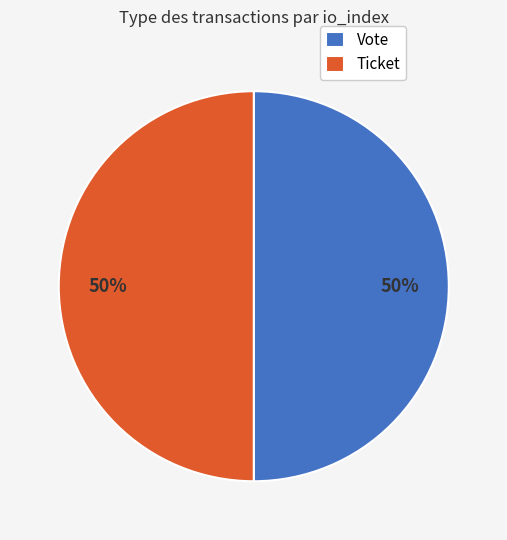

The Ticket slice represents 56% of the pie. True or false?

False